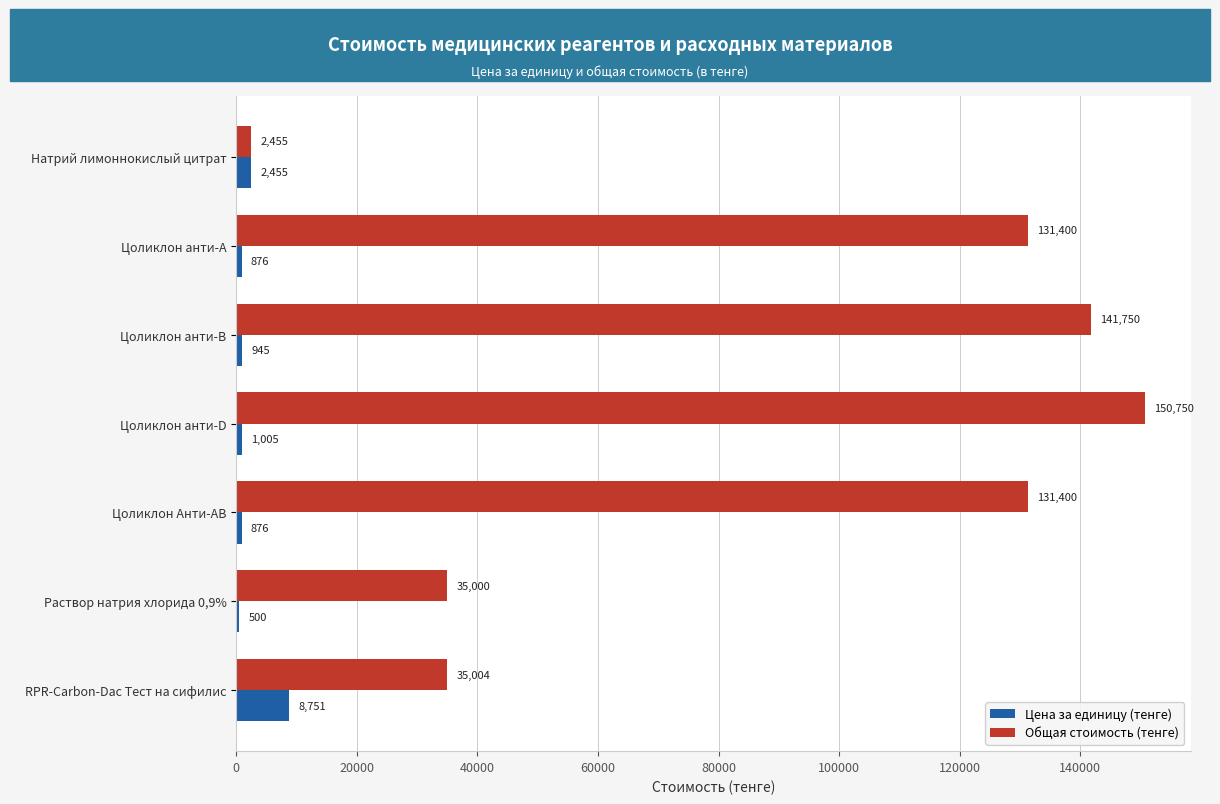

What is the difference between the maximum and minimum values in the Общая стоимость (тенге) series?

148295